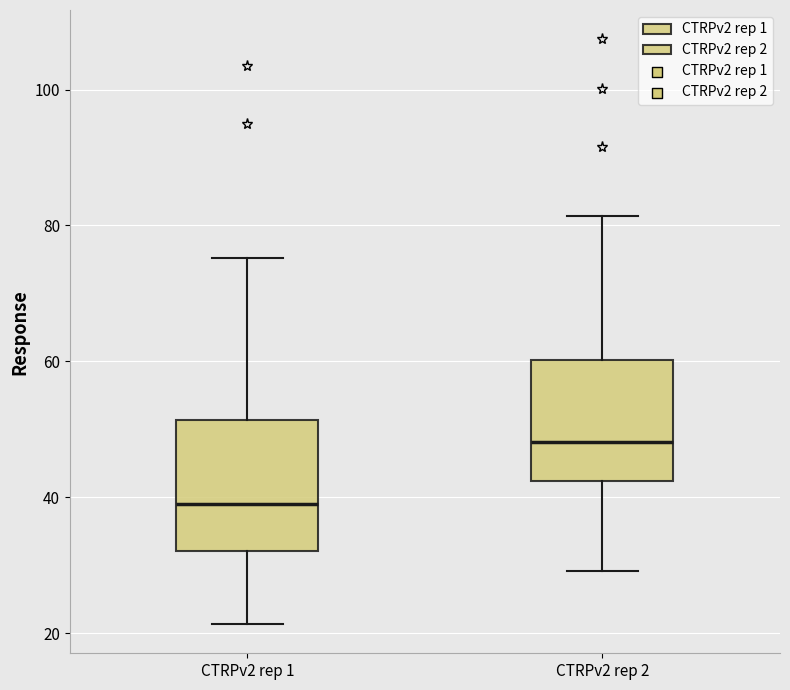

Which box's median line is the highest?

CTRPv2 rep 2